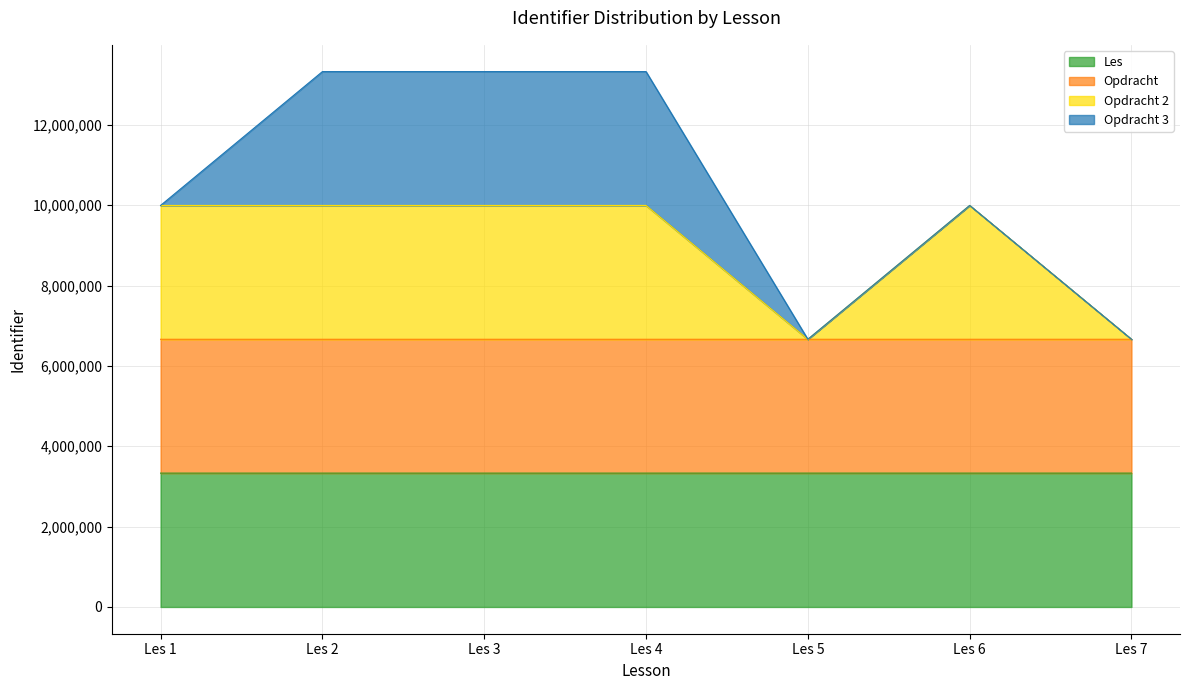

What is the total value across all series at Les 5?

6664028